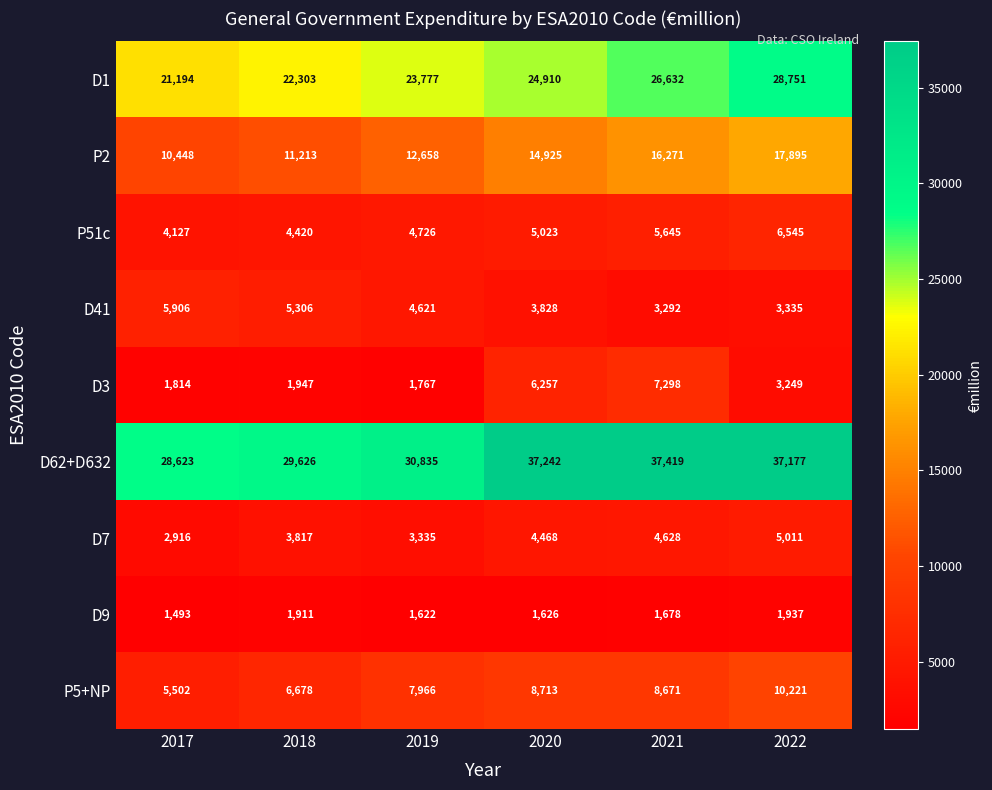

What is the sum of all P5+NP values?

47751